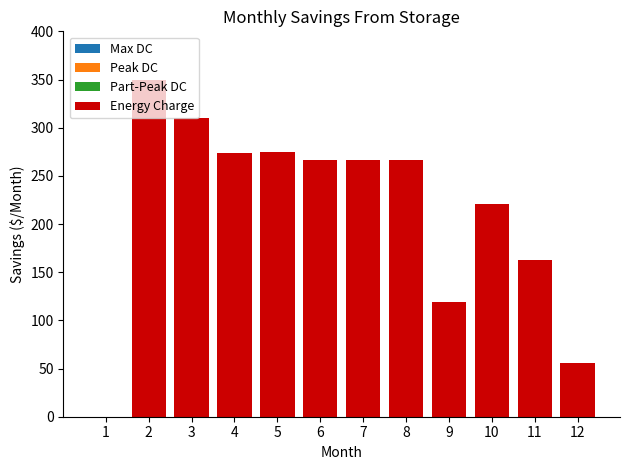

Which has a higher value, 3 or 4?

3